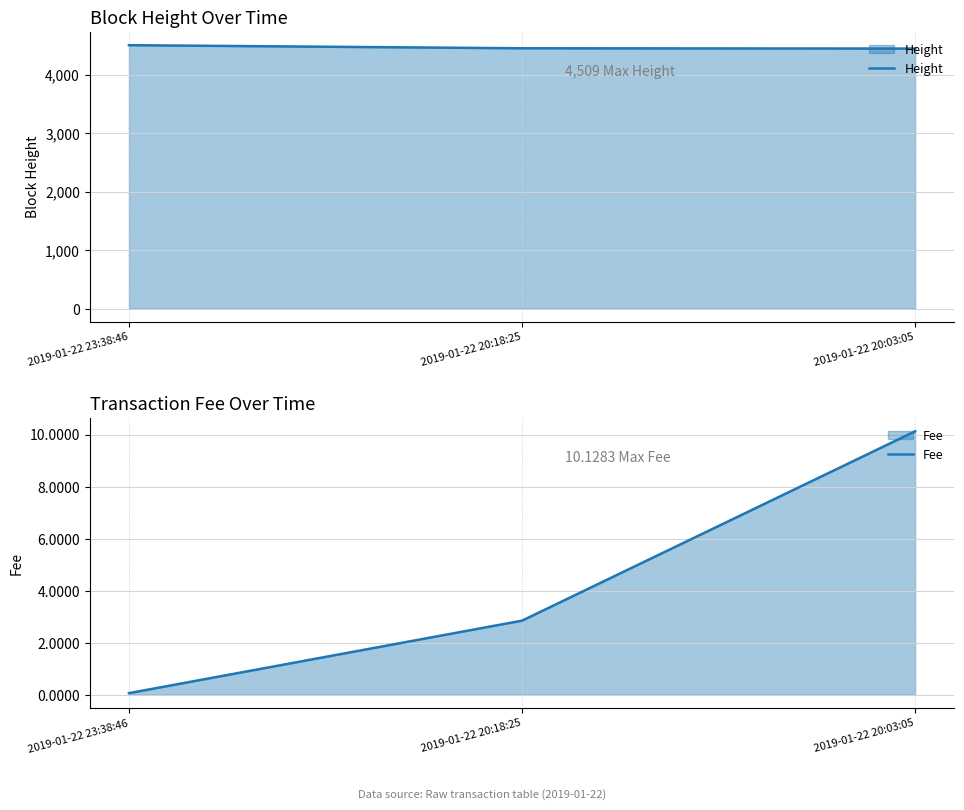

Reading left to right, list all the values displayed in this chart.

Height: 2019-01-22 23:38:46=4509.0	2019-01-22 20:18:25=4456.0	2019-01-22 20:03:05=4451.0
Fee: 2019-01-22 23:38:46=0.1	2019-01-22 20:18:25=2.9	2019-01-22 20:03:05=10.1